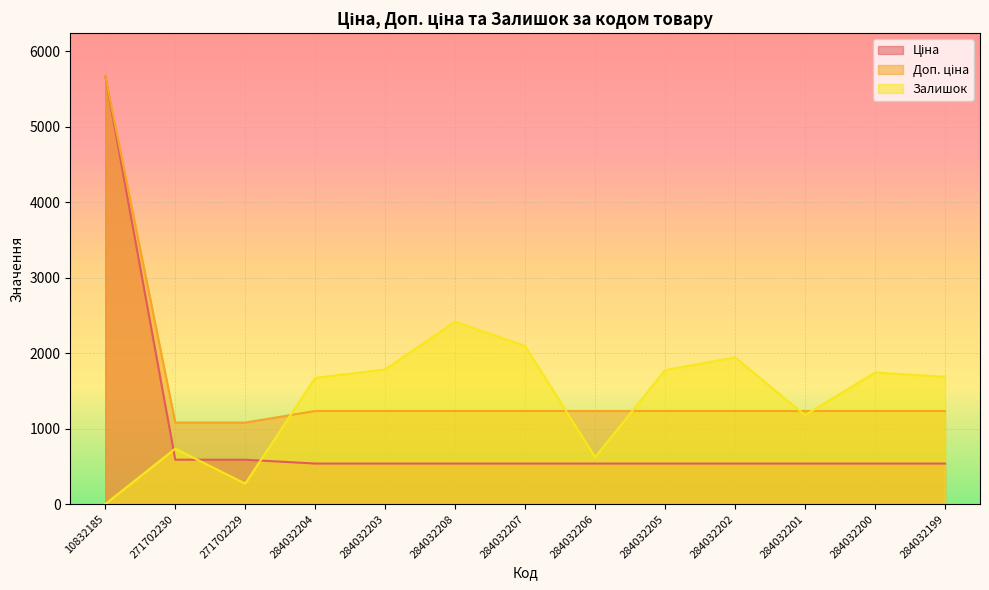

Between which two adjacent categories do Залишок and Ціна first intersect?

10832185 and 271702230